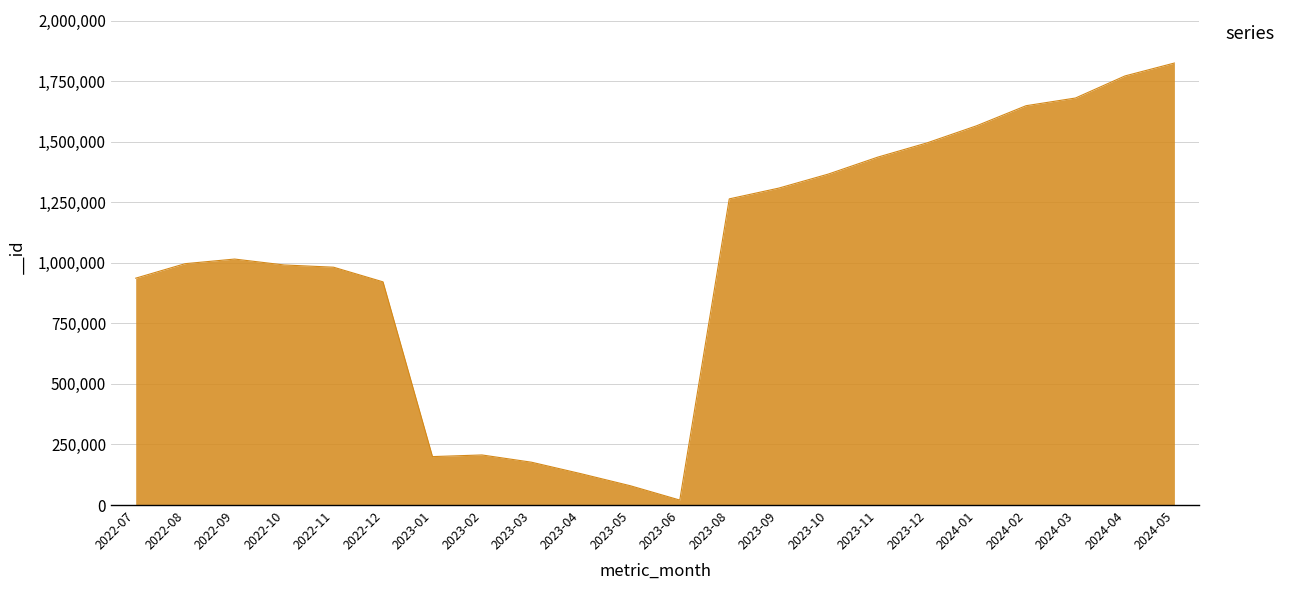

What is the maximum value shown in the chart?

1824731